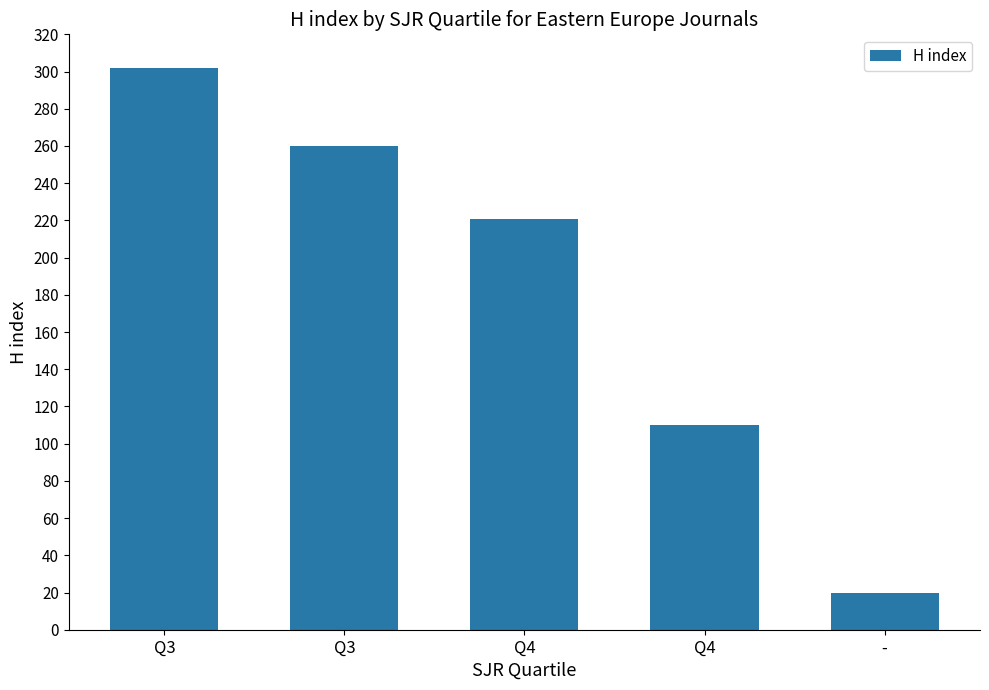

At which category does the chart reach its minimum across all series?

-